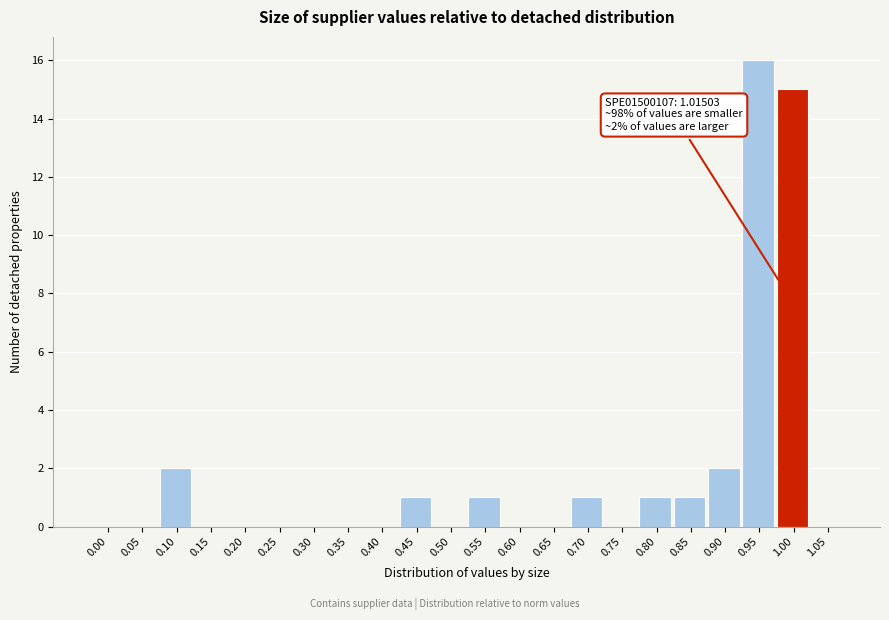

Reading left to right, extract all data points from this chart.

0.00=0	0.05=0	0.10=2	0.15=0	0.20=0	0.25=0	0.30=0	0.35=0	0.40=0	0.45=1	0.50=0	0.55=1	0.60=0	0.65=0	0.70=1	0.75=0	0.80=1	0.85=1	0.90=2	0.95=16	1.00=15	1.05=0